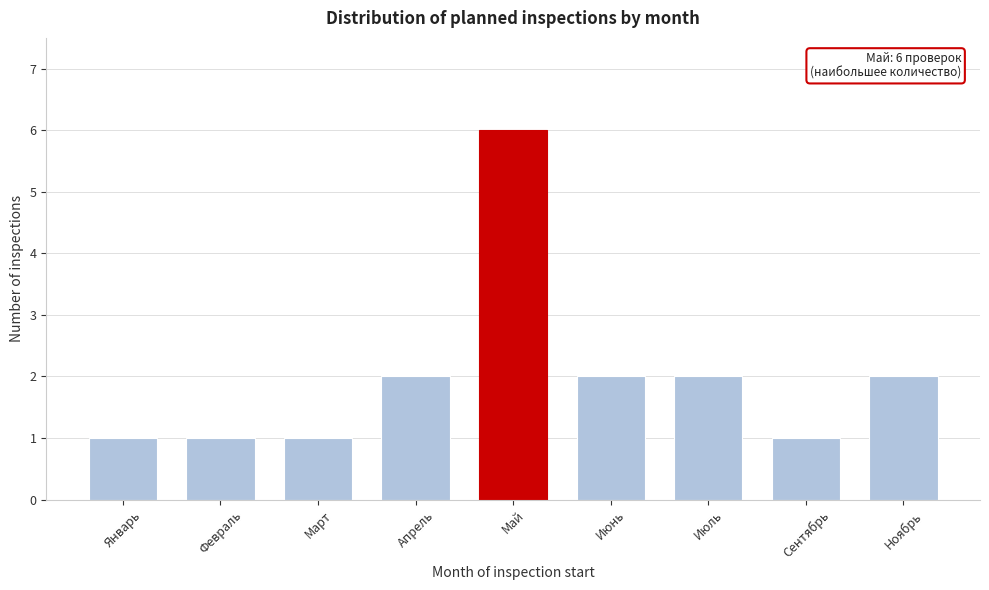

Reading right to left, extract all data points from this chart.

Ноябрь=2	Сентябрь=1	Июль=2	Июнь=2	Май=6	Апрель=2	Март=1	Февраль=1	Январь=1